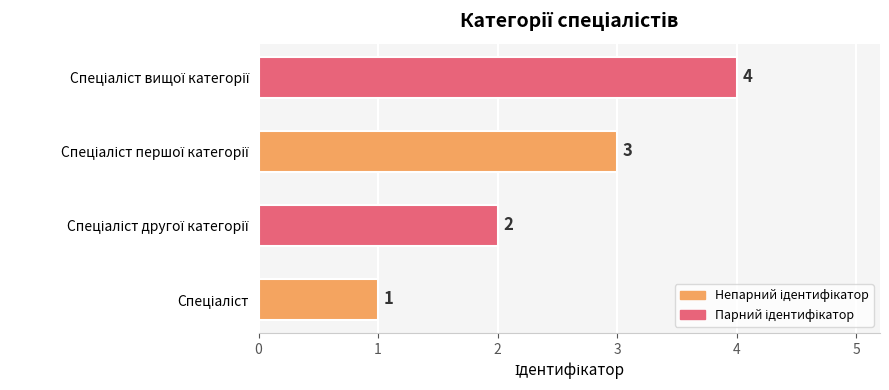

What is the difference between the maximum and minimum values?

3